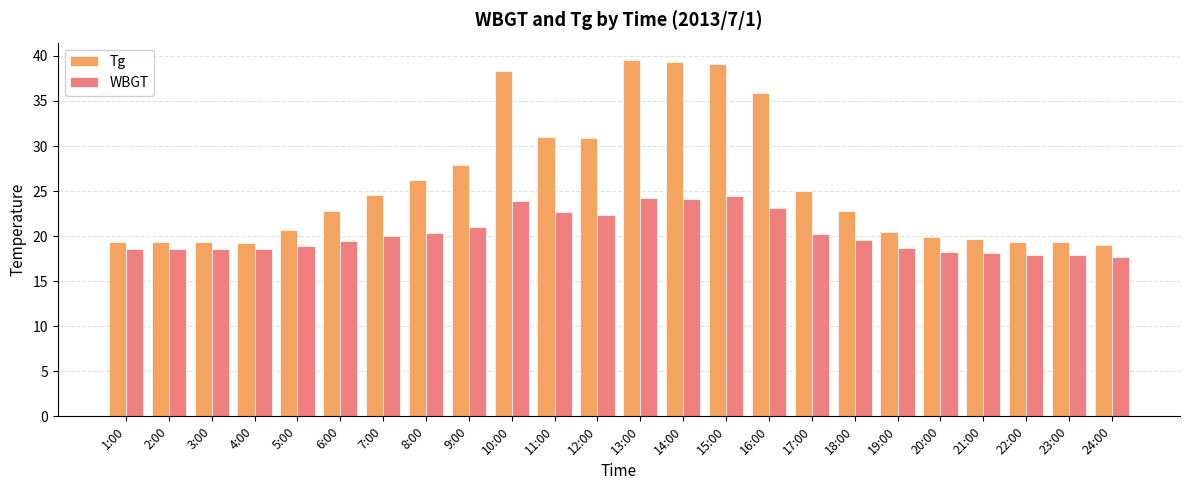

Which series has the largest total across all categories?

Tg